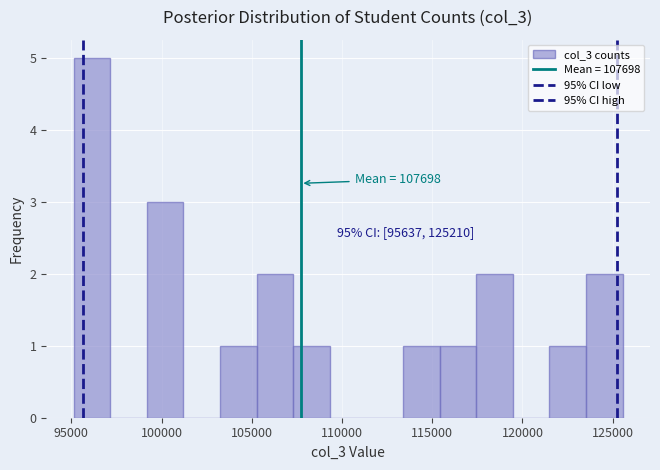

Over which range of the x-axis is the bar tallest?

95000 to 97000